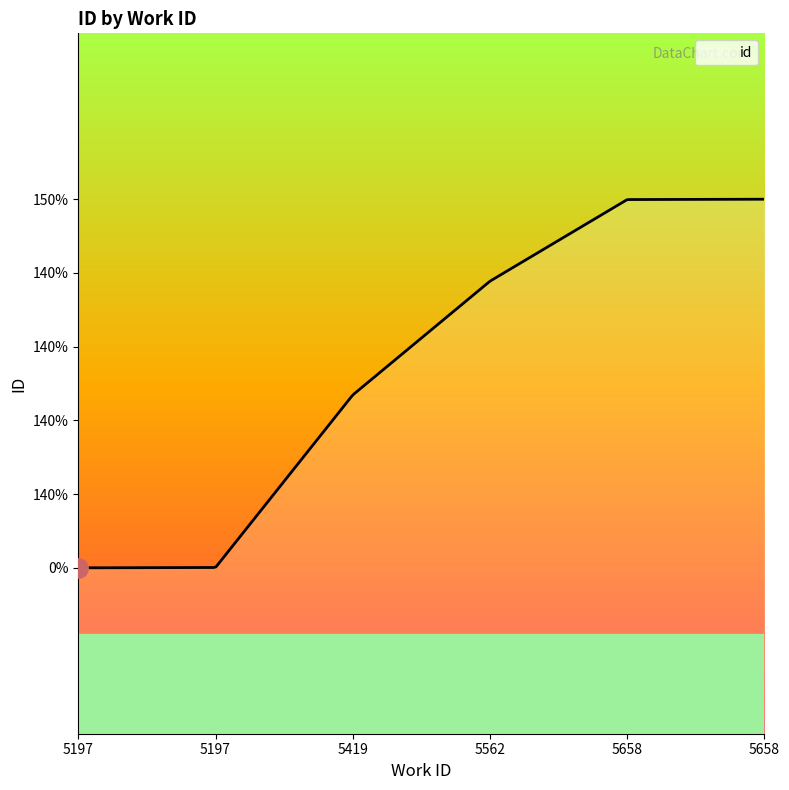

Reading left to right, transcribe all the data shown in this chart.

14002	14003	14523	14866	15112	15113